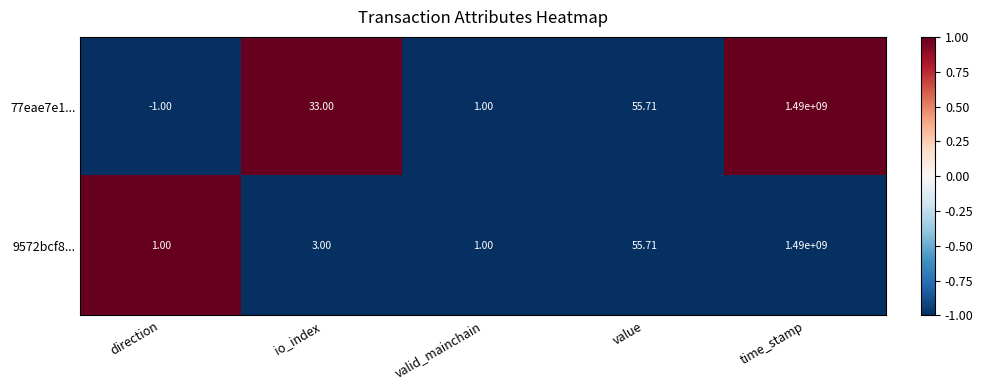

Which label corresponds to the smallest value in the chart?

direction